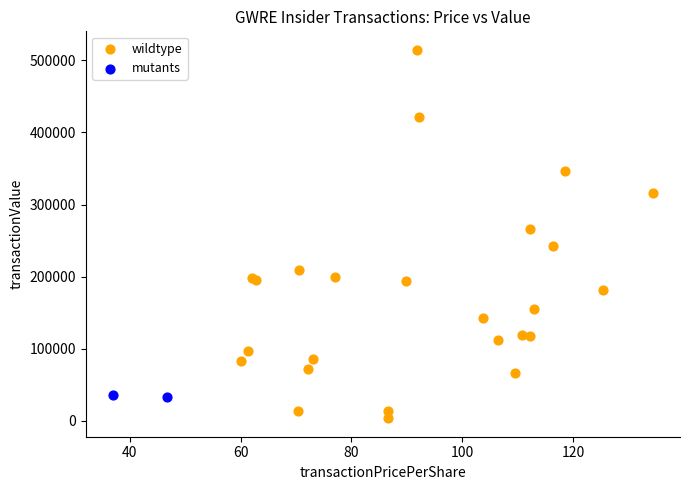

Which series reaches the maximum Y coordinate?

wildtype